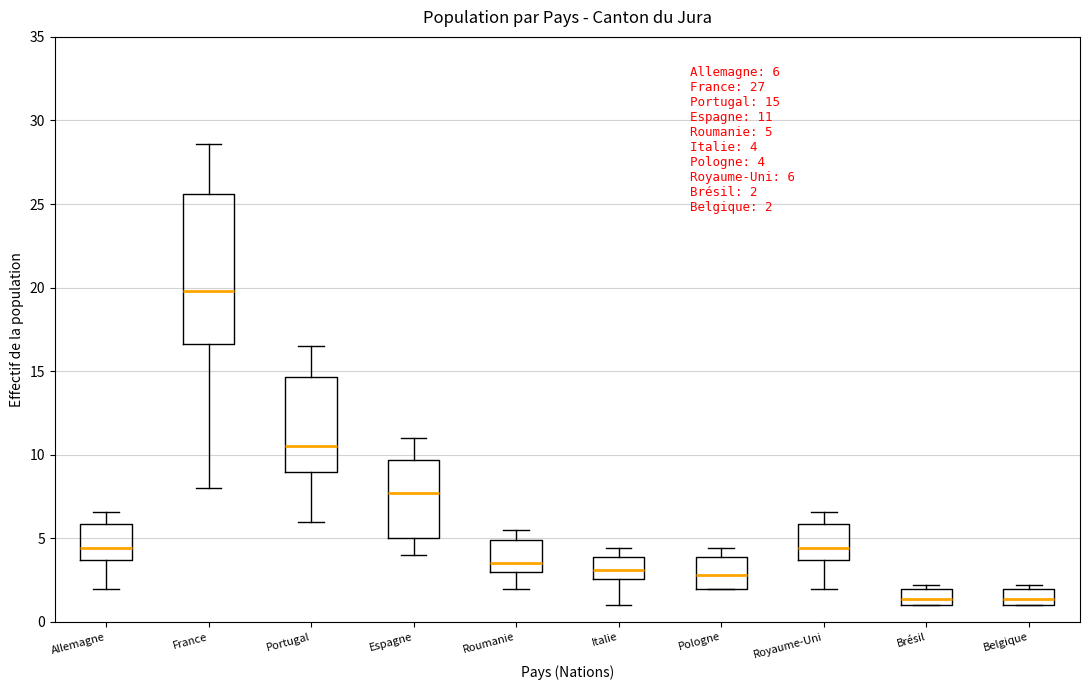

Which box is the tallest, from its lower edge to its upper edge?

France